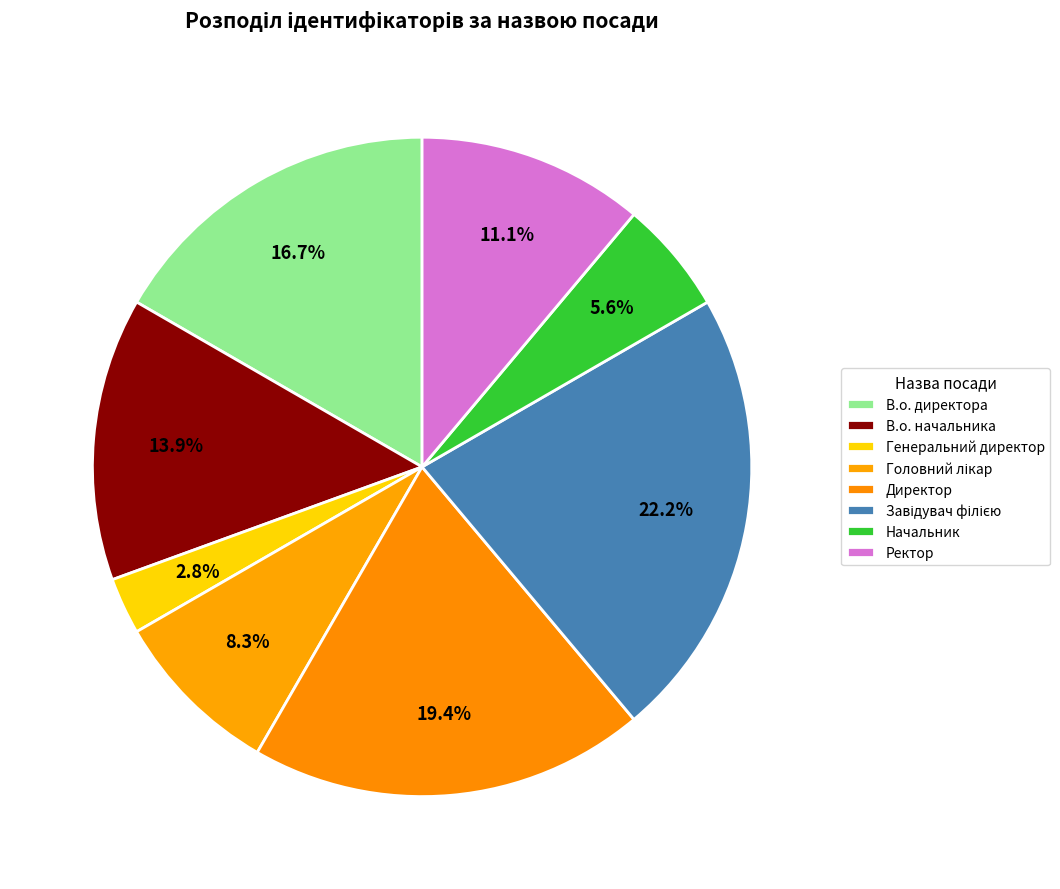

How many slices are in this pie chart?

8